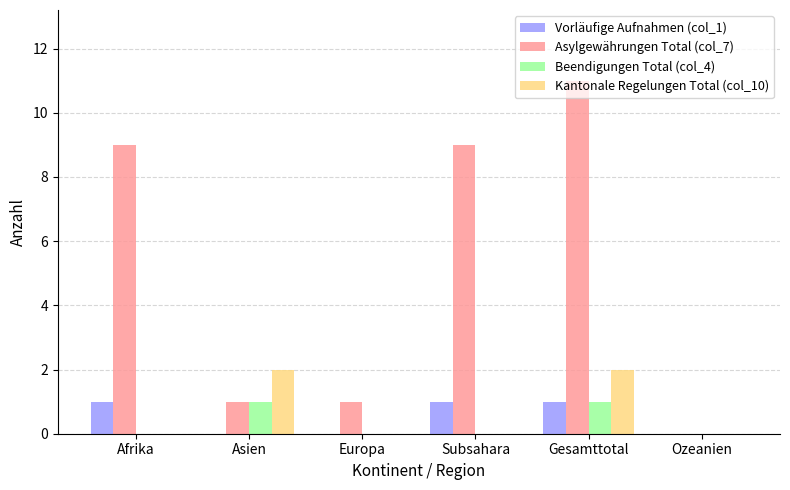

Which series has the largest range (max minus min)?

Asylgewährungen Total (col_7)